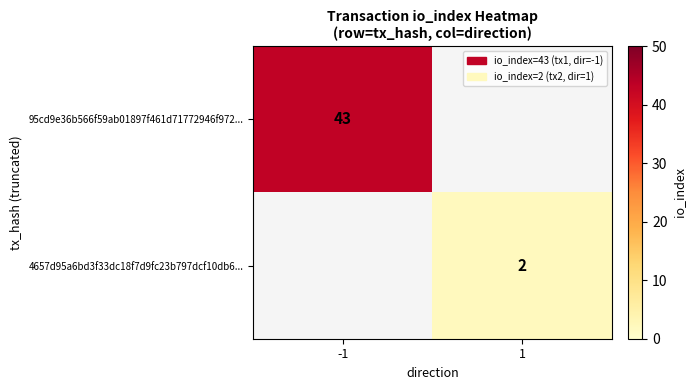

Is it true that 95cd9e36b566f59ab01897f461d71772946f972... equals 43 at -1?

True